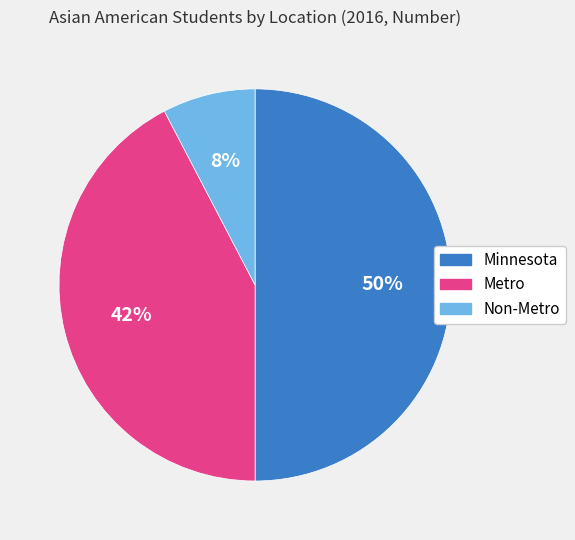

True or false: Minnesota accounts for 50% of the total.

True